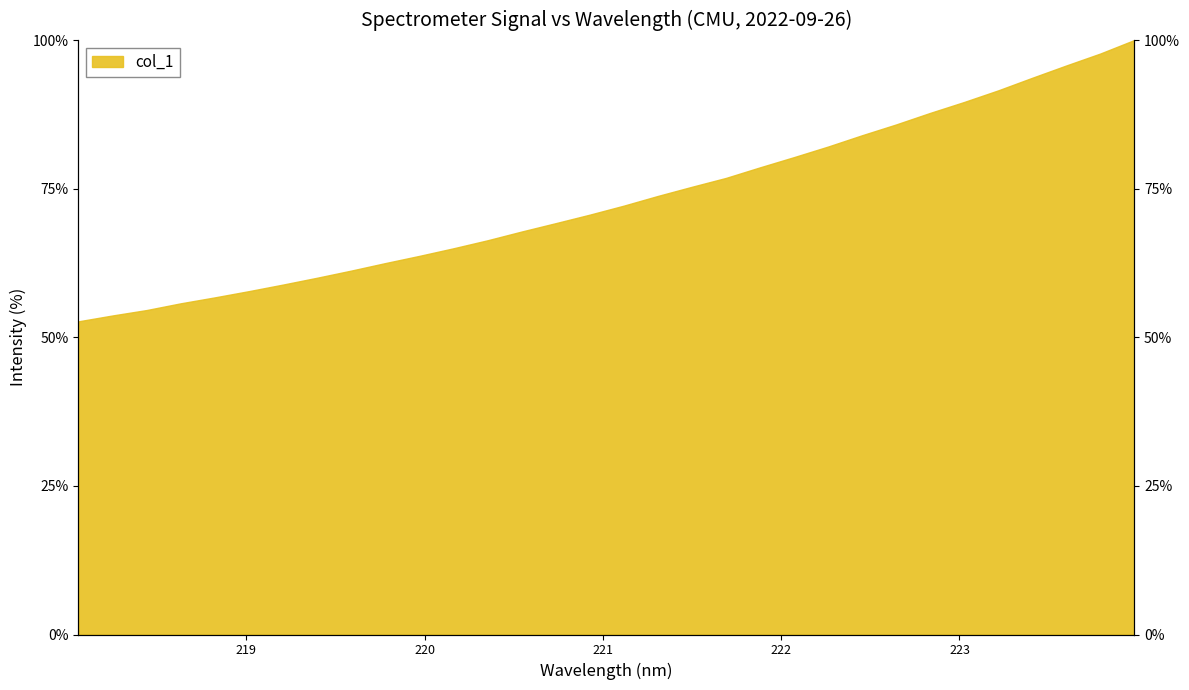

What is the average value?

73.2